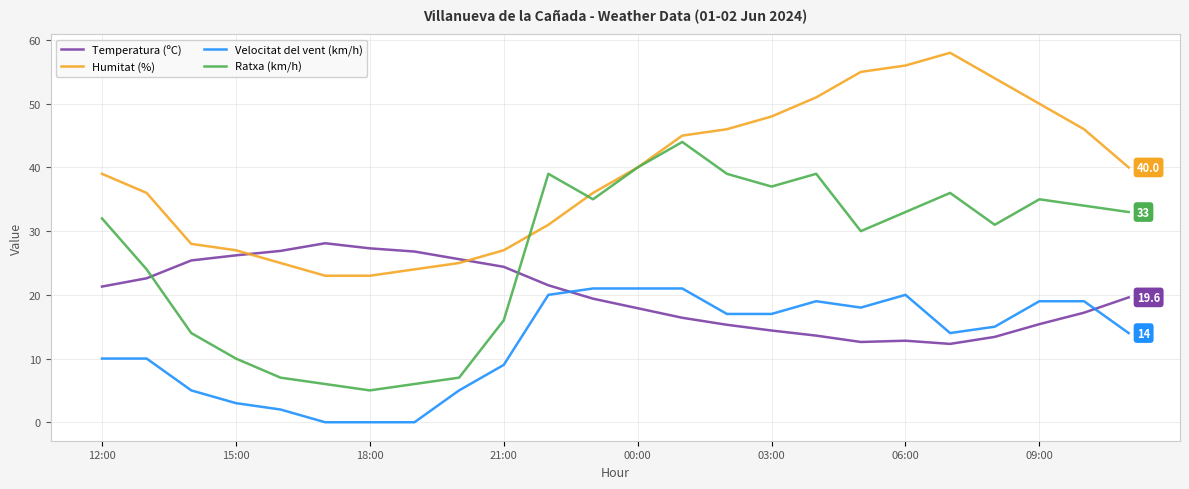

Rank the series by their maximum value, from highest to lowest.

Humitat (%), Ratxa (km/h), Temperatura (ºC), Velocitat del vent (km/h)